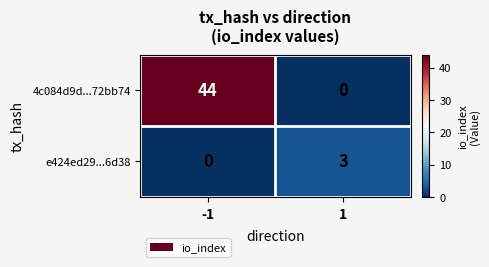

What is the sum of the e424ed29...6d38 values at 1 and -1?

3